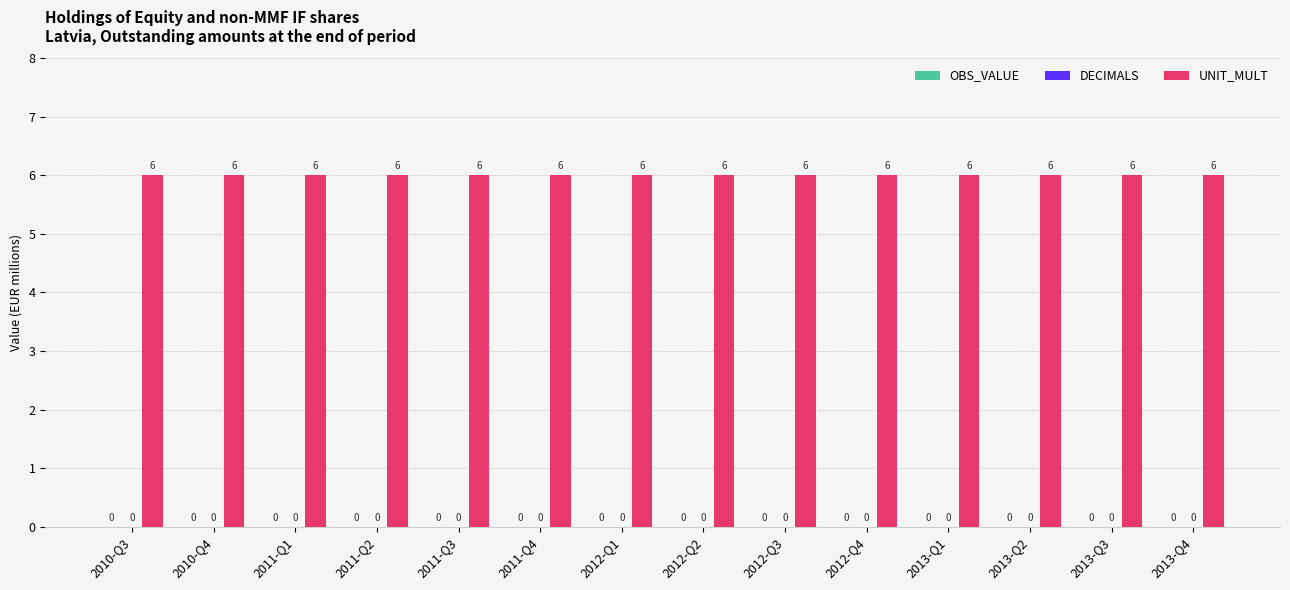

Which label corresponds to the smallest value in the chart?

2010-Q3